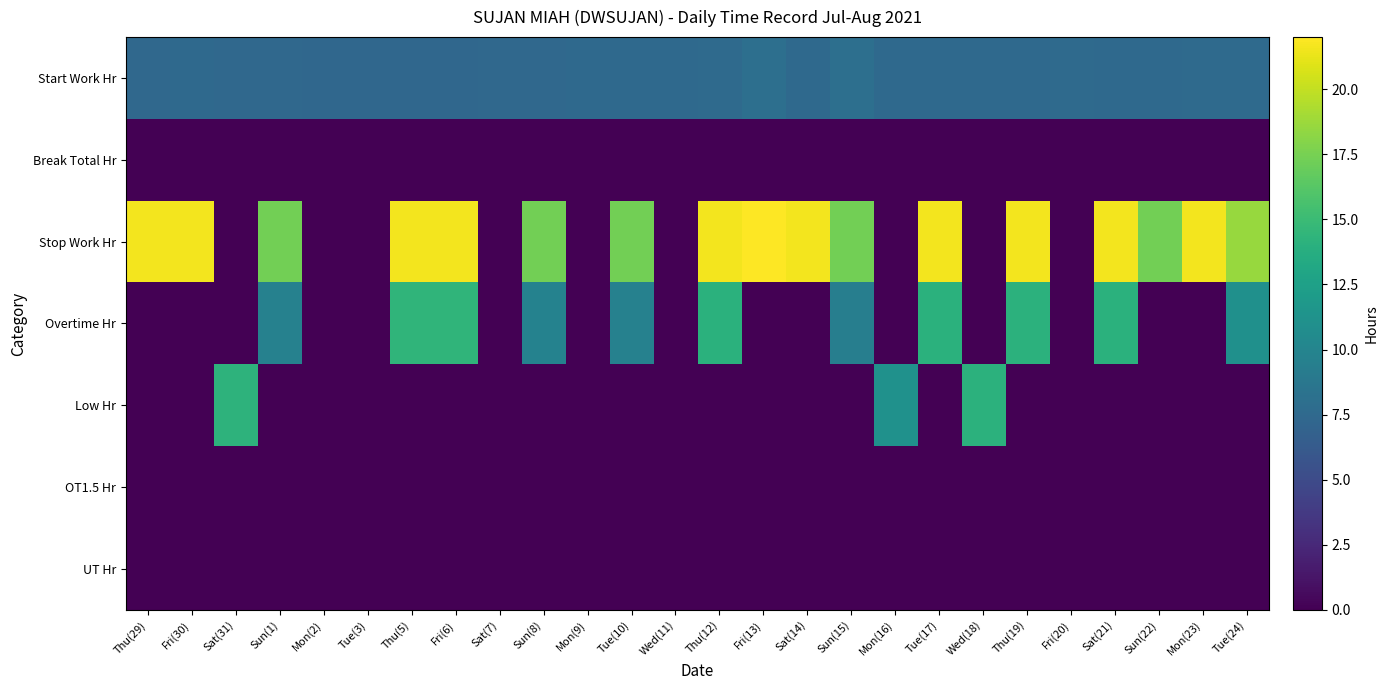

What is the spread (max minus min) of values at Tue(24)?

18.6